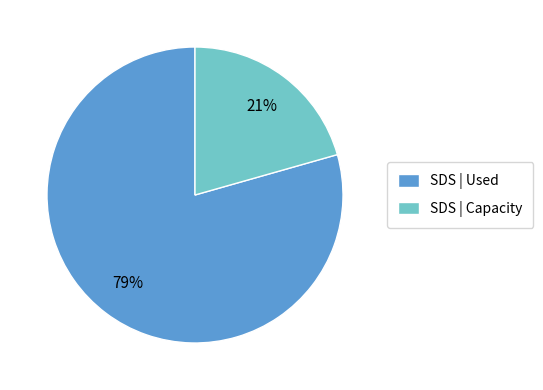

Which slice is the largest?

SDS | Used